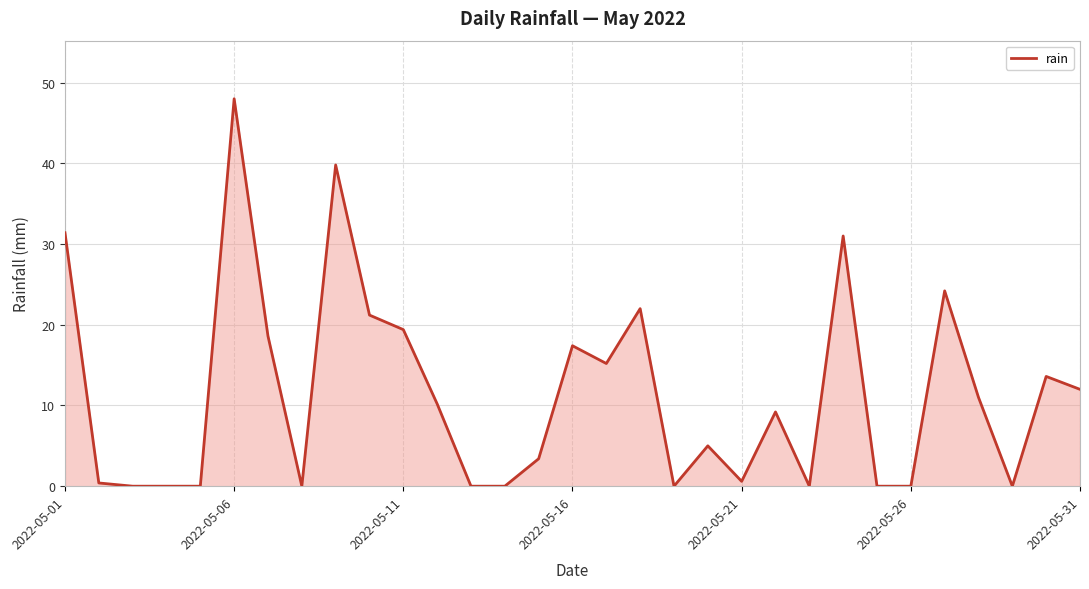

Does the chart display data point markers on the line(s)?

No